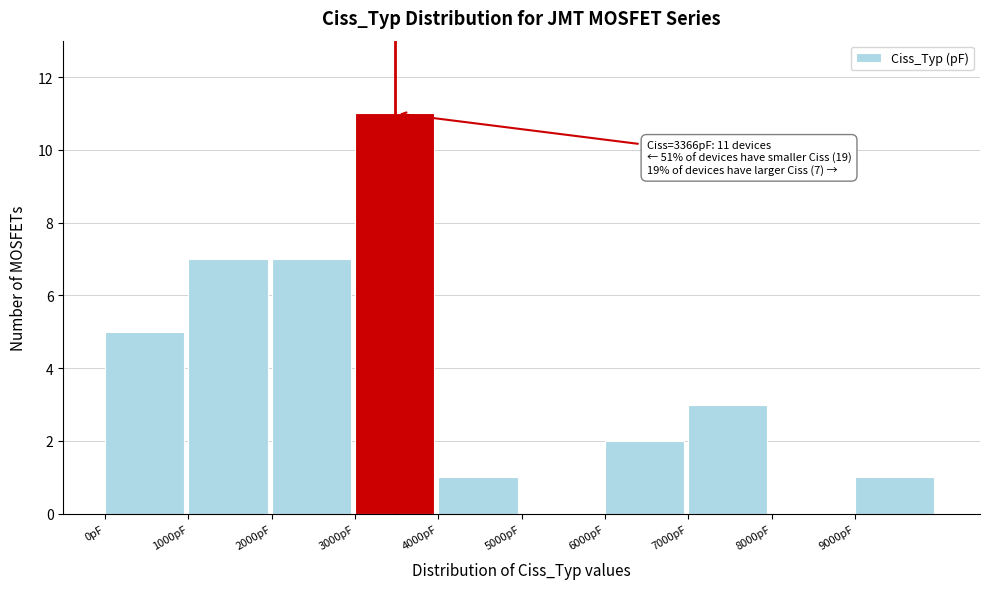

Over which range of the x-axis is the bar tallest?

3000 to 4000